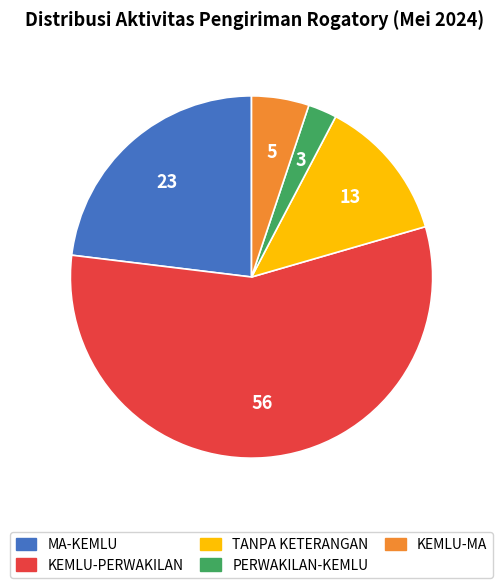

What is the largest slice in the pie chart?

KEMLU-PERWAKILAN